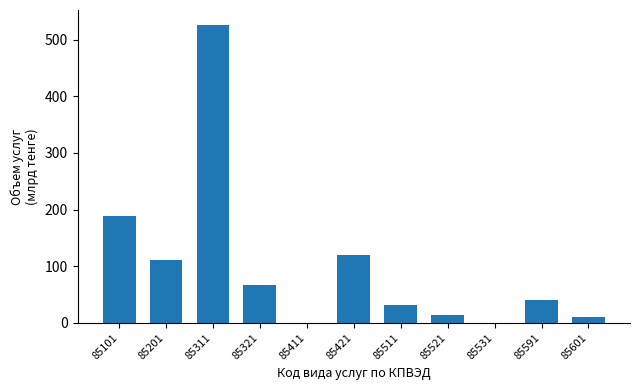

At which label is the value closest to 263?

85101